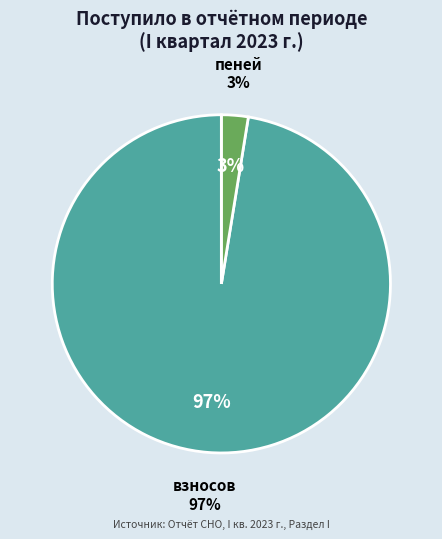

Which category has the biggest portion of the pie?

взносов